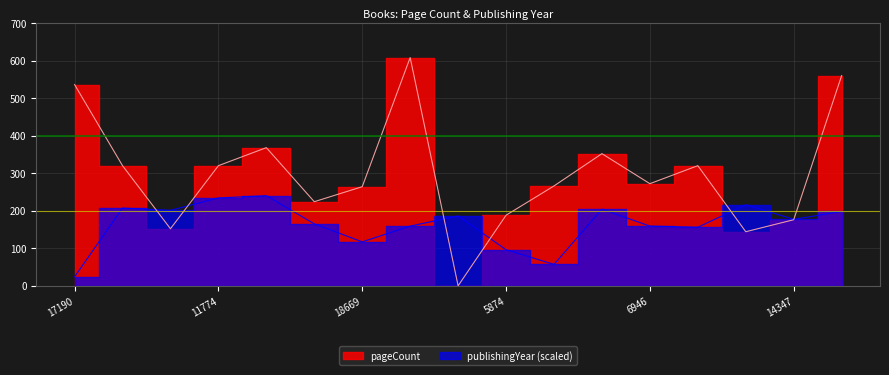

The value of publishingYear at 8283 is 222. True or false?

False